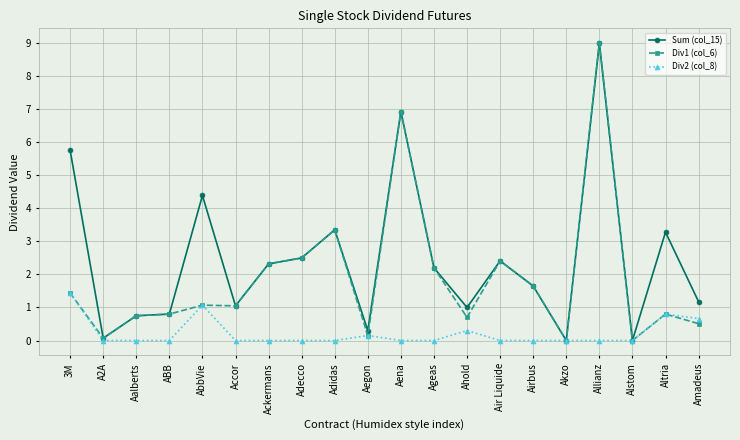

The value of Sum (col_15) at Aena is 4.7. True or false?

False